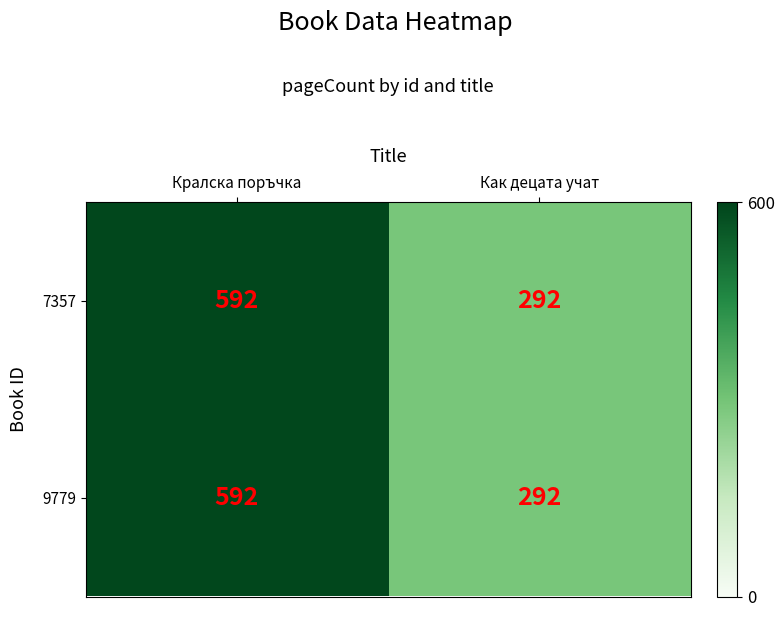

At which category is the sum across all series the highest?

Кралска поръчка